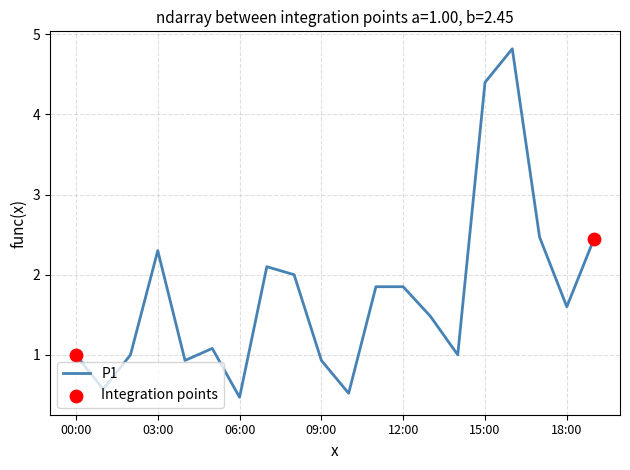

What is the minimum value shown in the chart?

0.5